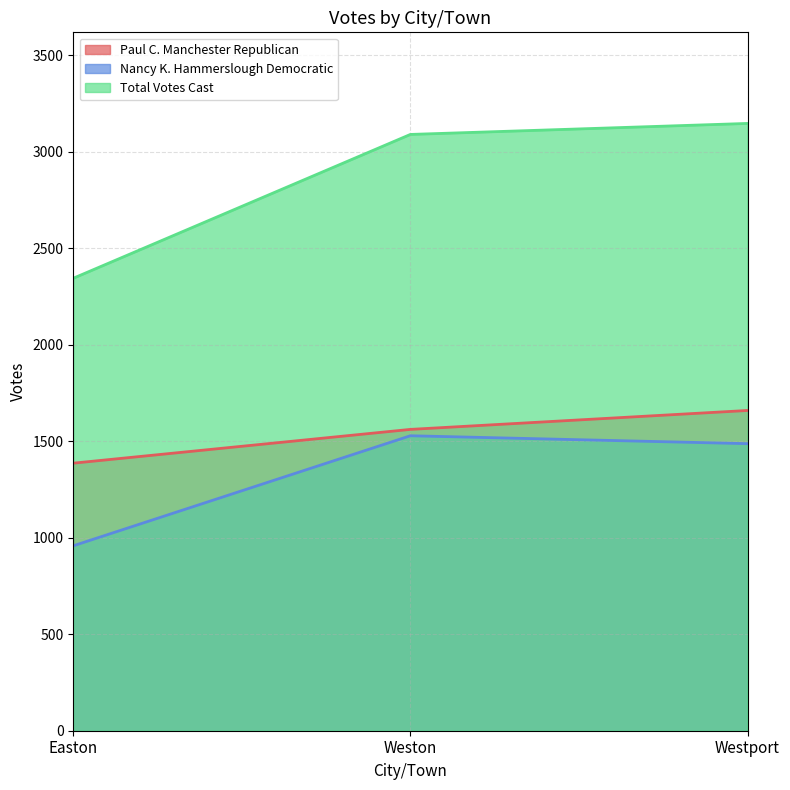

At which label does Nancy K. Hammerslough Democratic reach its peak?

Weston